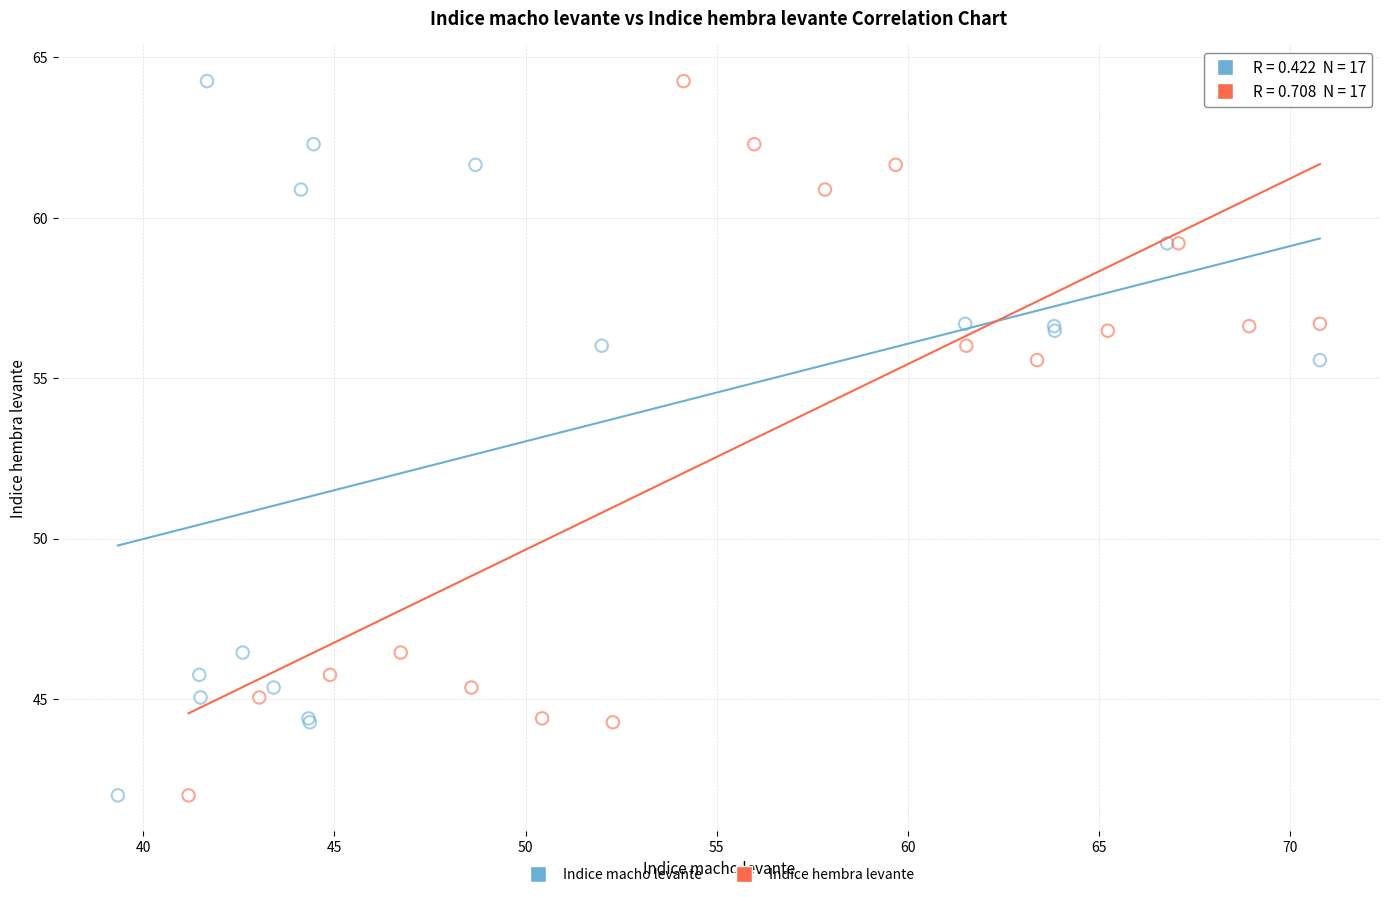

What are all the series names shown in the legend?

Indice macho levante, Indice hembra levante